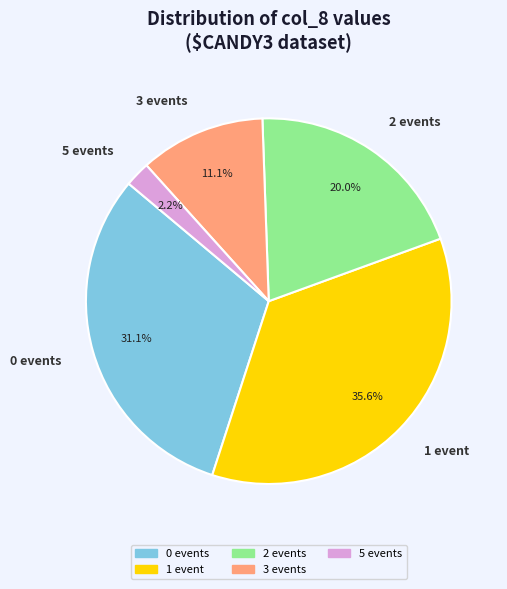

What percentage do 1 event and 2 events together represent?

55.6%